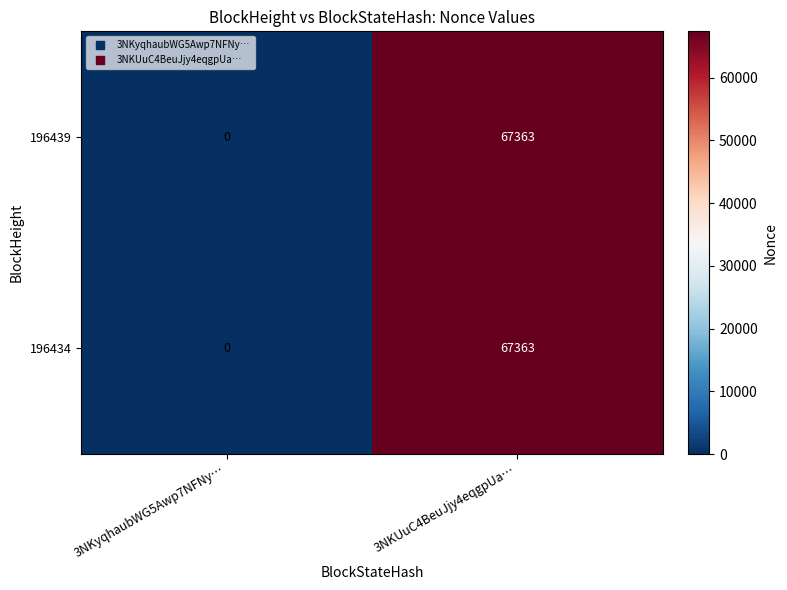

What is the sum of all 196439 values?

67363